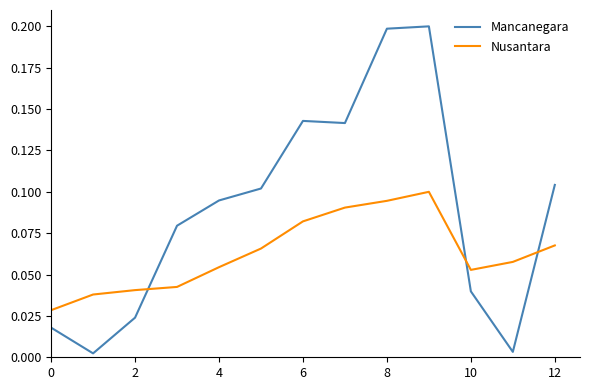

How many series are shown in this chart?

2